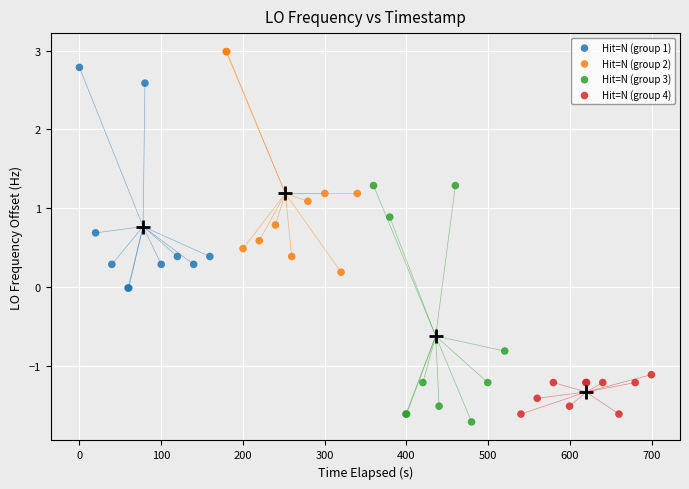

Which series contains the lowest Y value?

Hit=N (group 3)